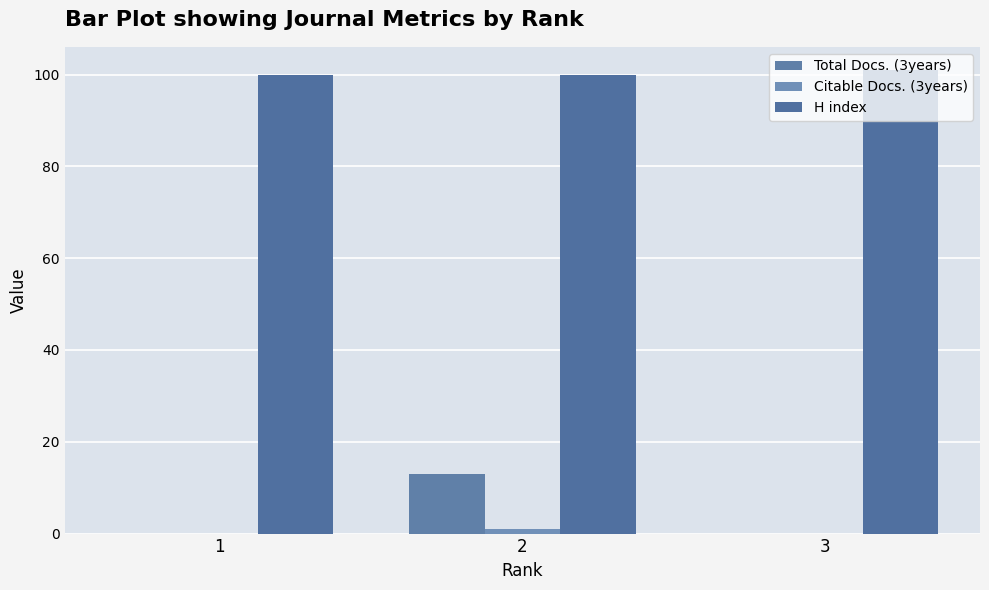

What is the average value of the Total Docs. (3years) series?

4